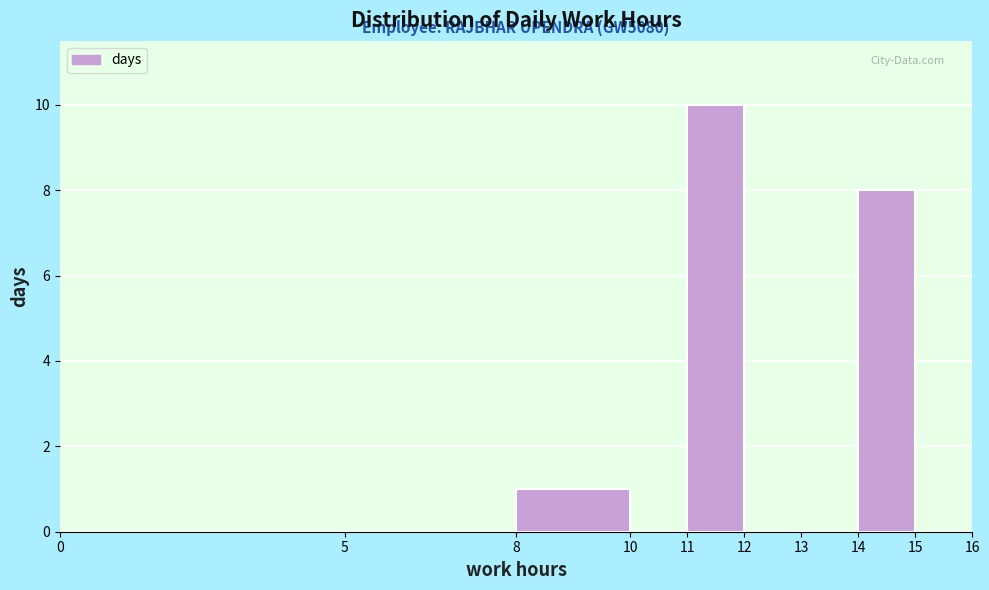

Over which range of the x-axis is the bar tallest?

11 to 12